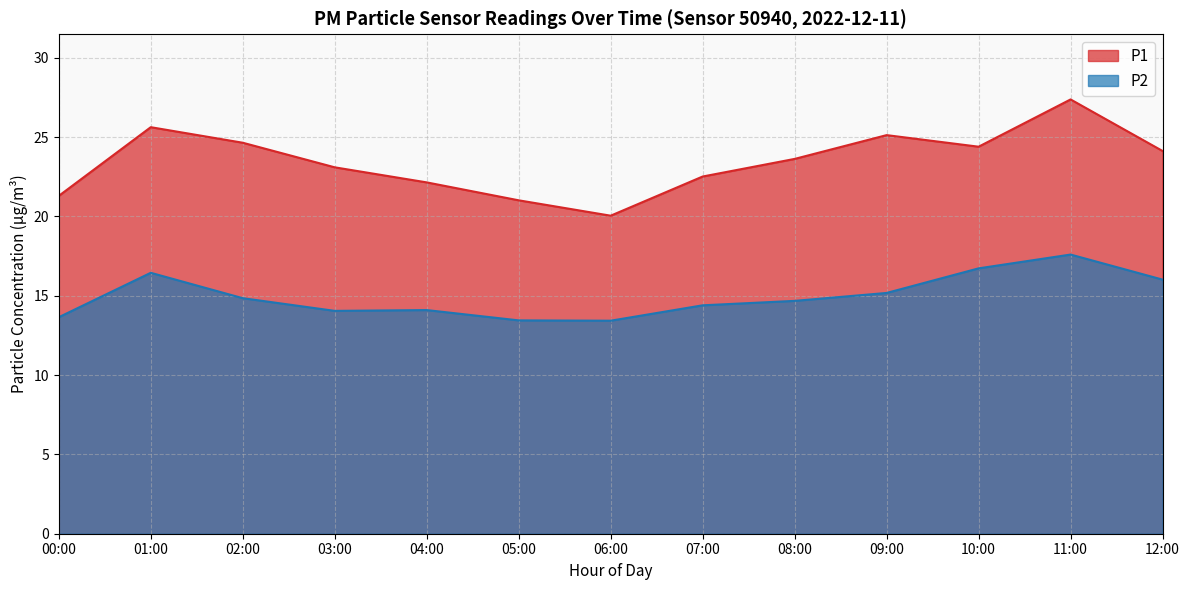

What are all the series names shown in the legend?

P1, P2